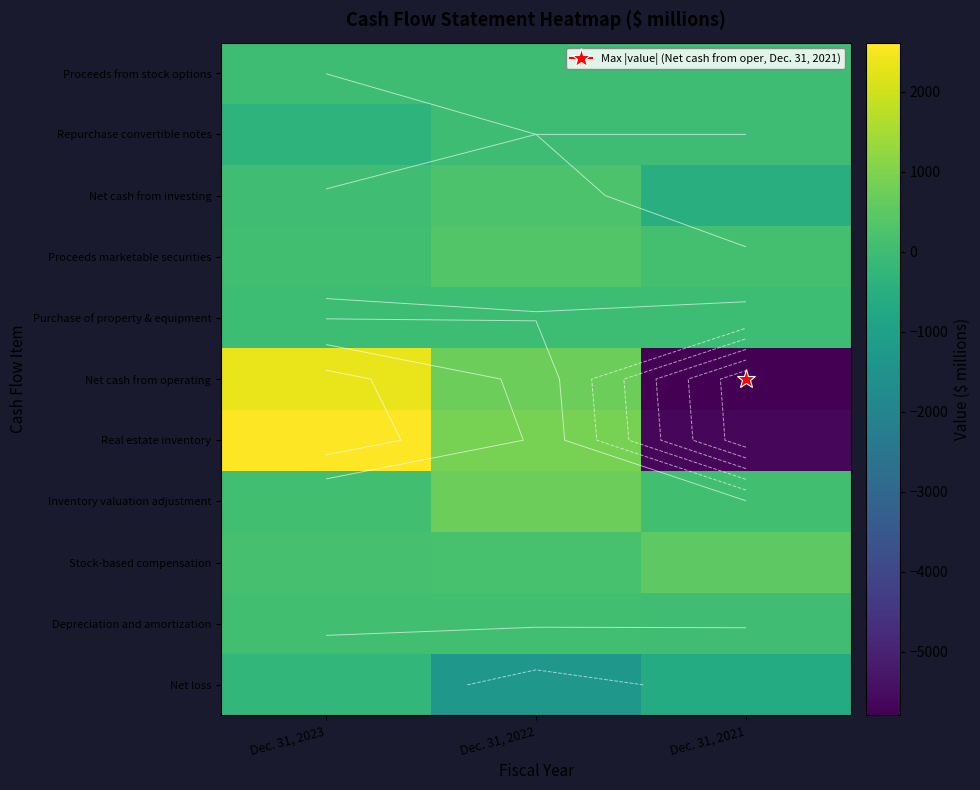

At how many categories does at least one series exceed 2297?

1